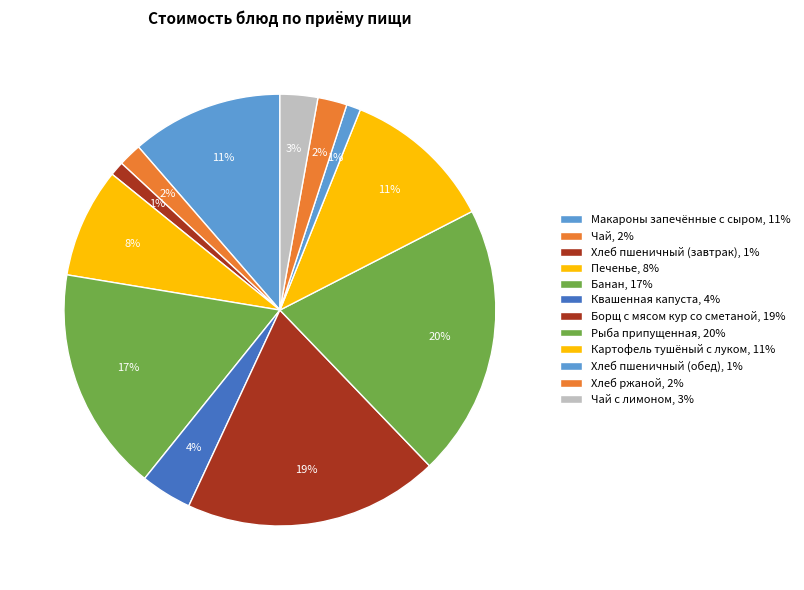

How many slices are in this pie chart?

12